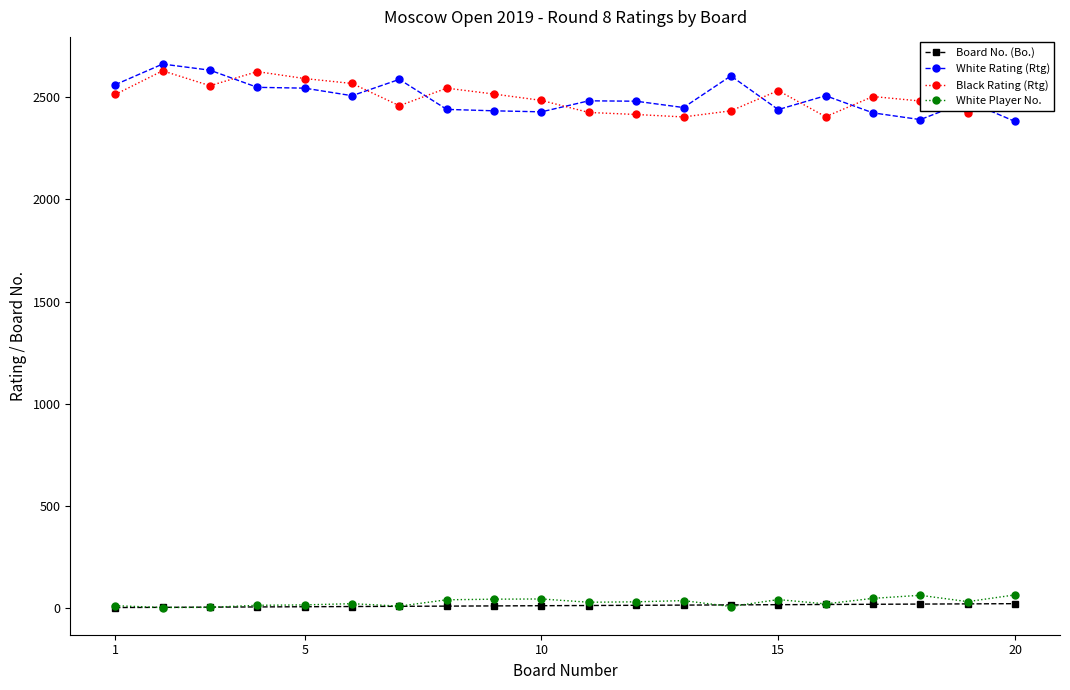

How many values in the Black Rating (Rtg) series are below 2504?

10